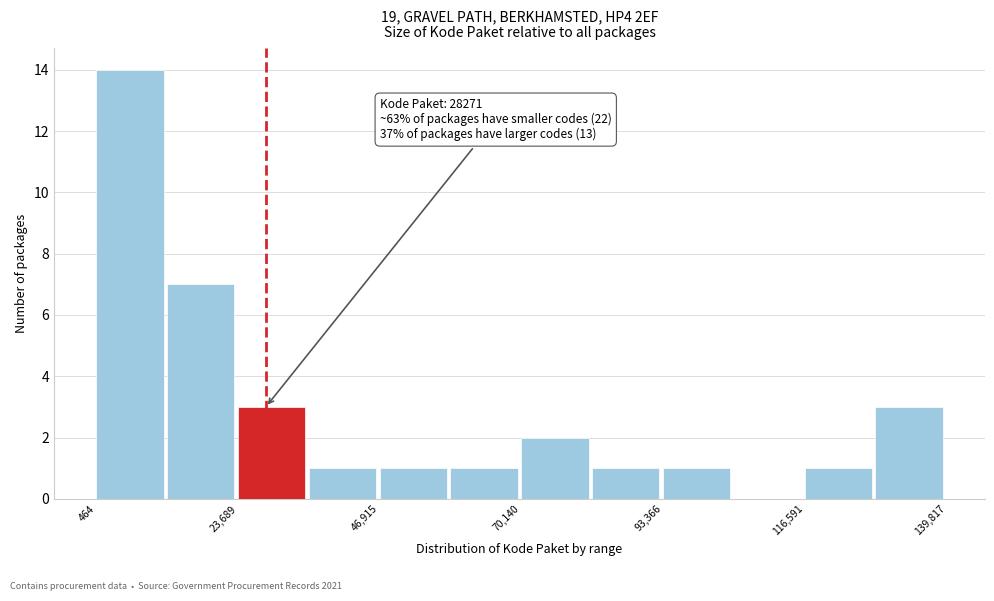

Around what value on the x-axis is the tallest bar? Give the approximate position of its centre, as read against the axis.

5000